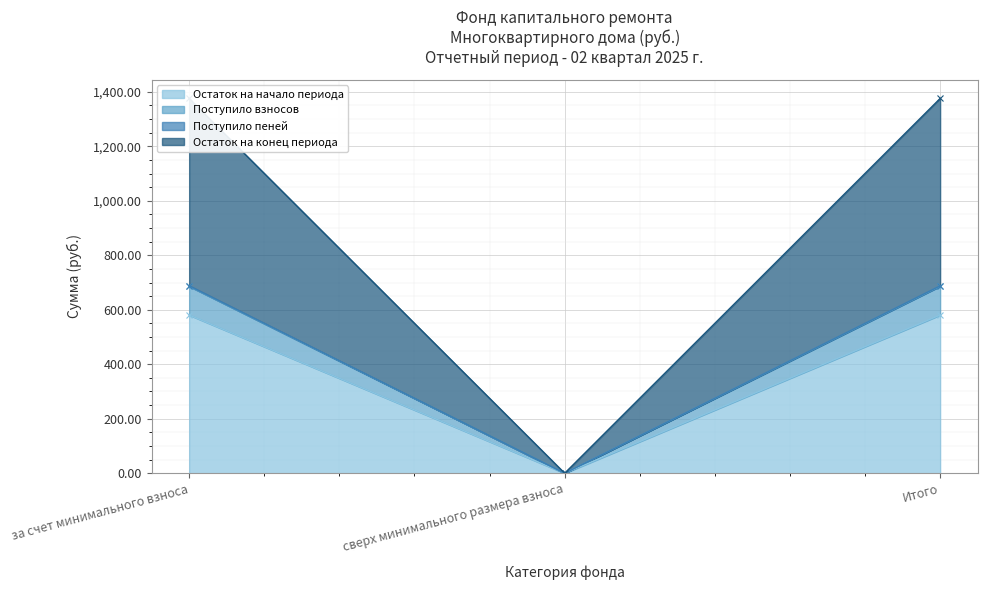

How many categories are shown in the chart?

3